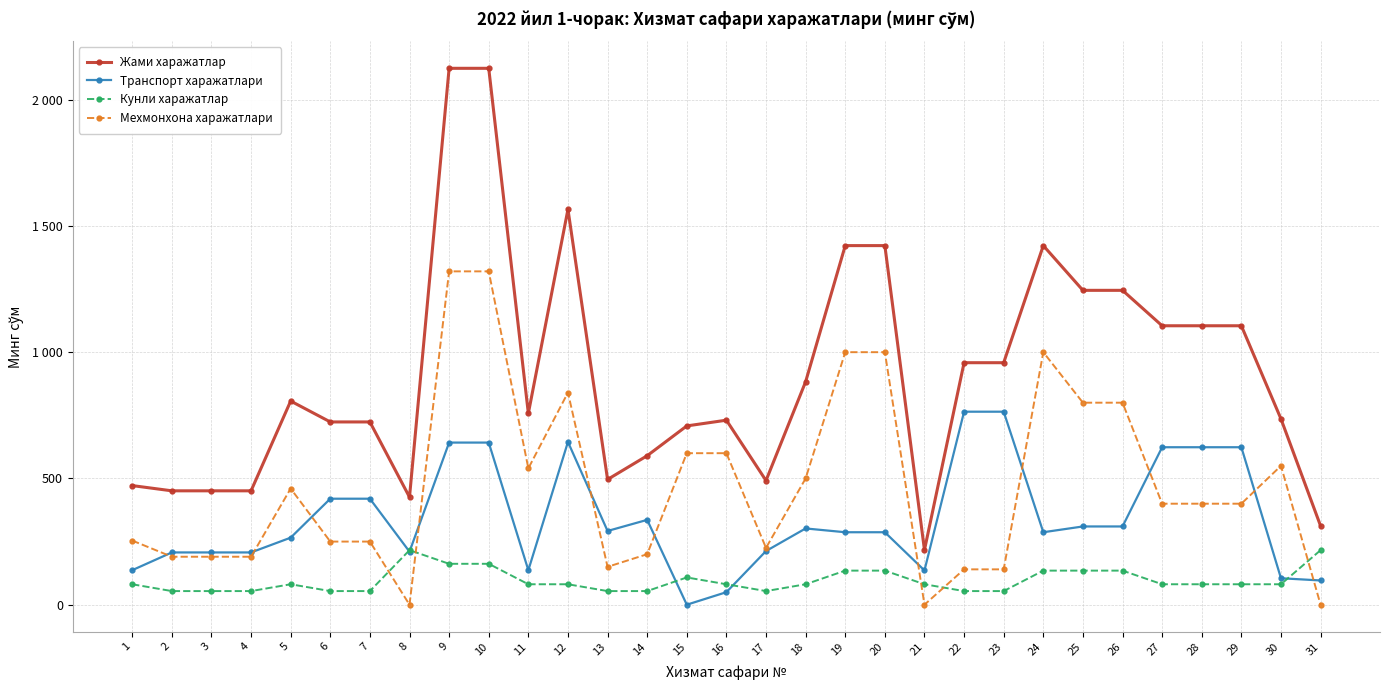

Where do Кунли харажатлар and Мехмонхона харажатлари first cross each other?

7 and 8